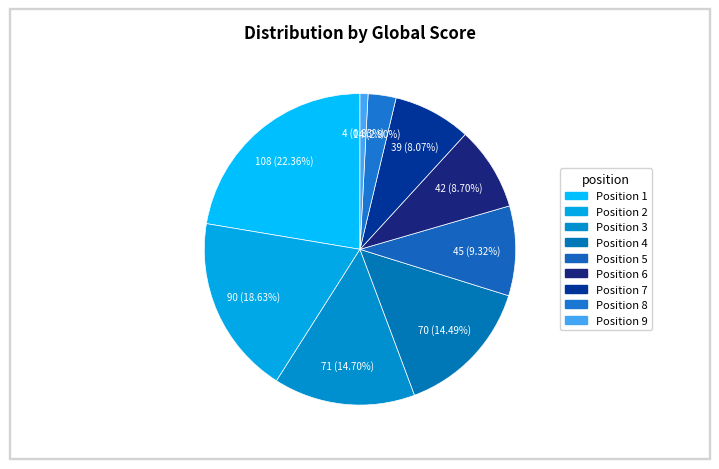

How many segments does this pie chart have?

9